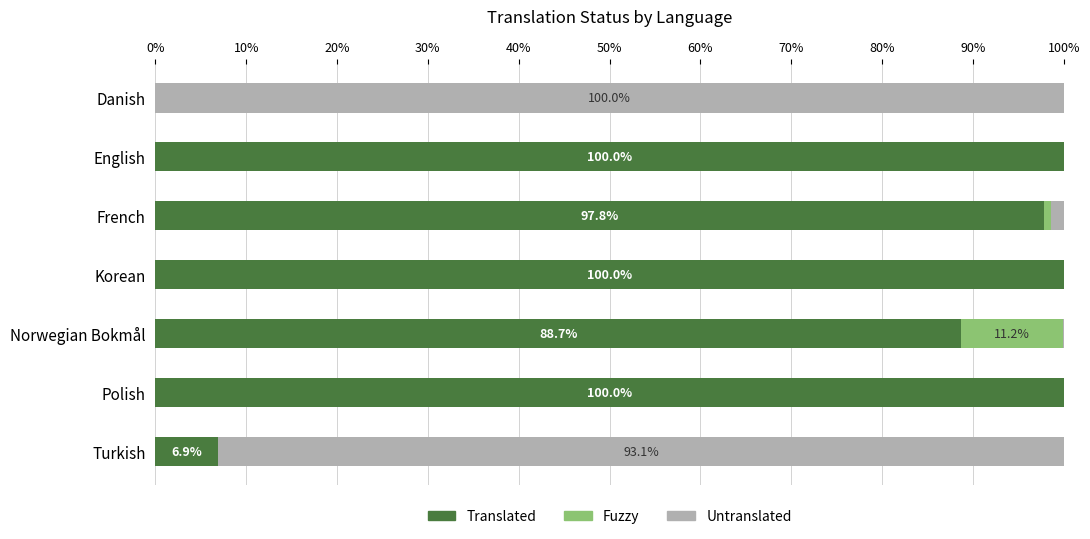

How many categories are shown in the chart?

7